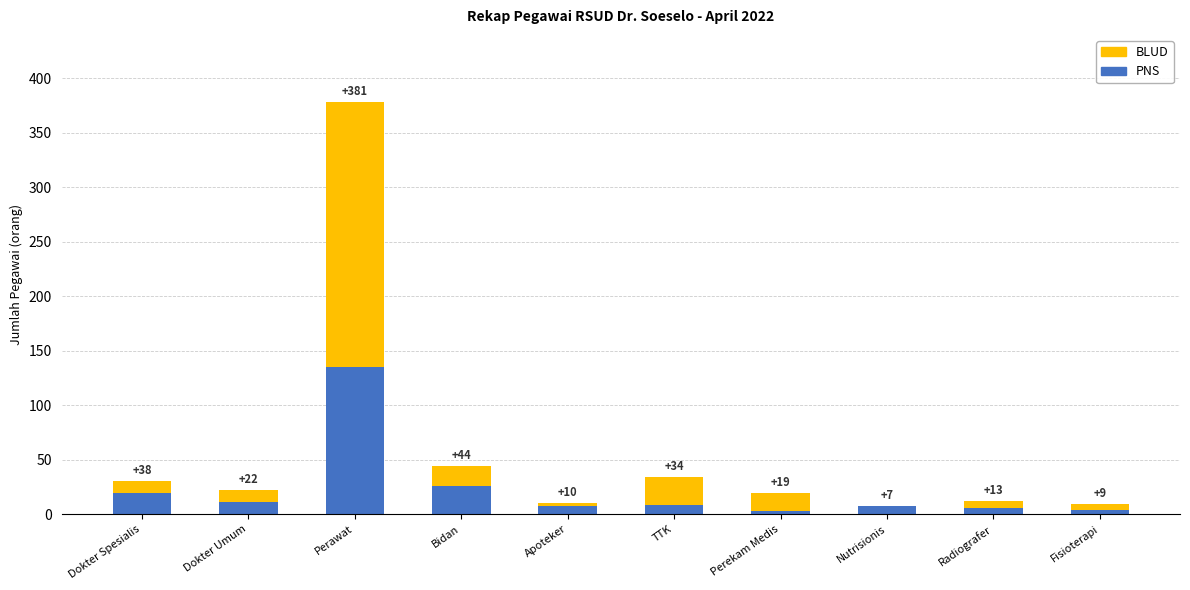

What are all the series names shown in the legend?

BLUD, PNS